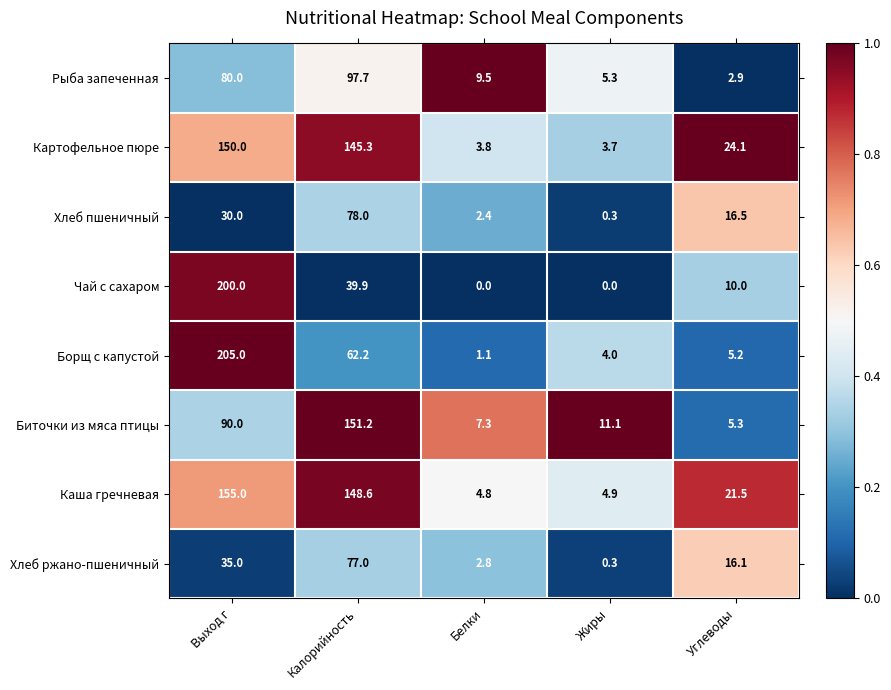

What is the total value across all series at Углеводы?

101.6